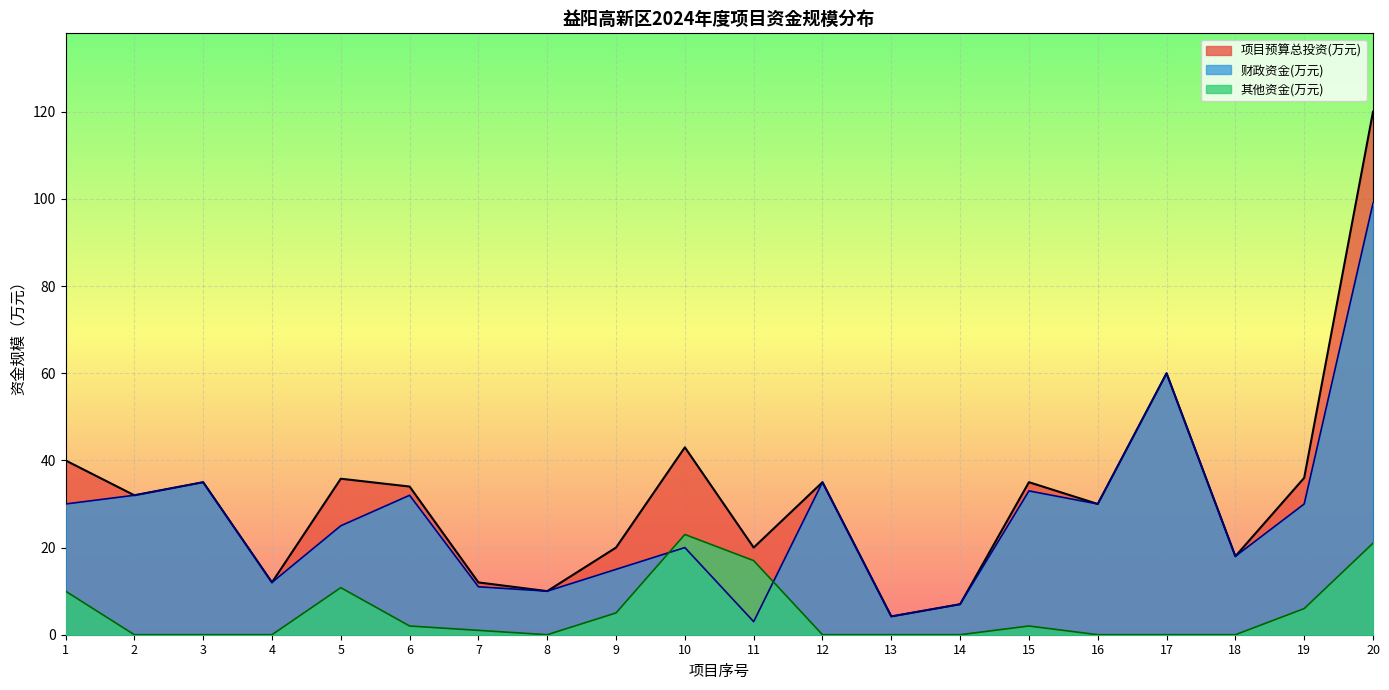

What value does the 财政资金(万元) series have at 9?

15.0